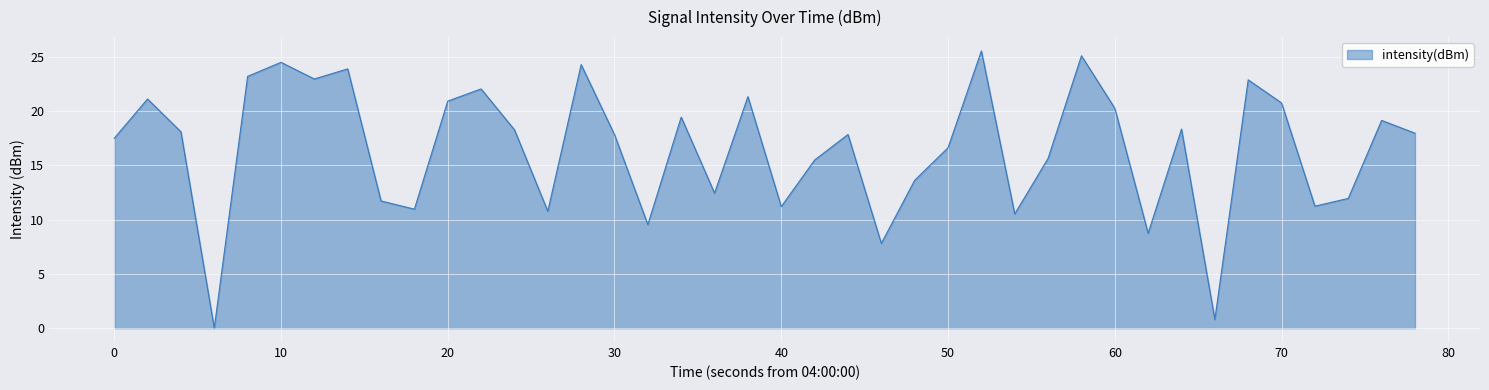

The value at 20 is 20.9. True or false?

True